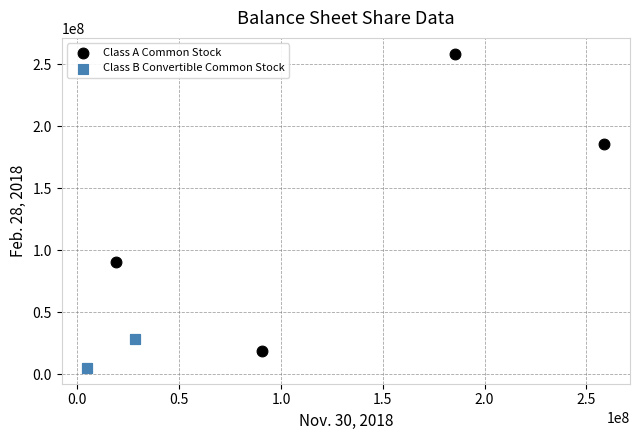

Which series contains the highest Y value?

Class A Common Stock